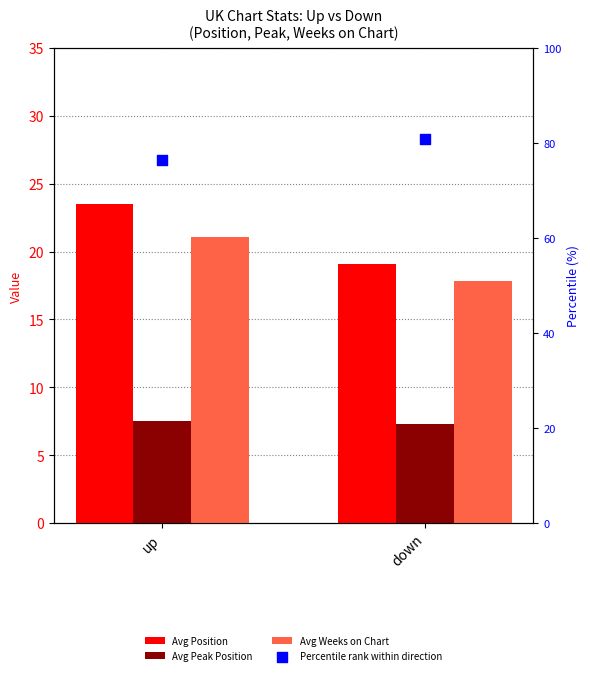

What are all the series names shown in the legend?

Avg Position, Avg Peak Position, Avg Weeks on Chart, Percentile rank within direction